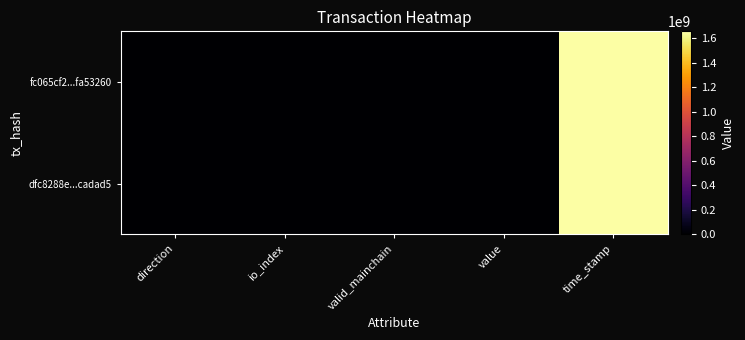

Rank the series by their maximum value, from highest to lowest.

fc065cf2...fa53260, dfc8288e...cadad5